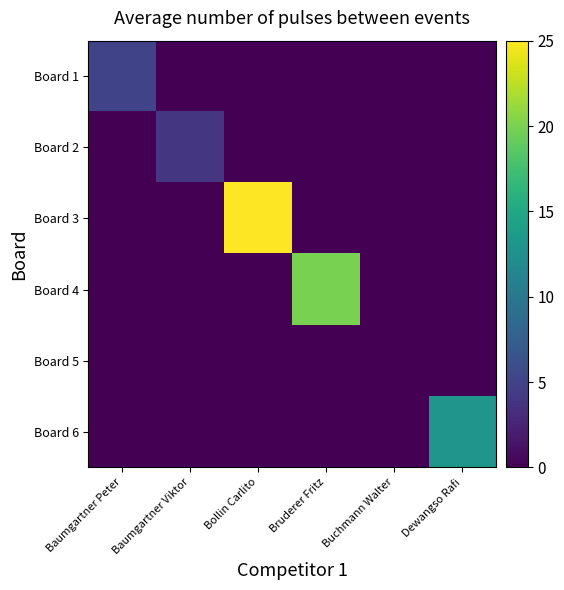

Which has a higher value, Bruderer Fritz or Dewangso Rafi?

Bruderer Fritz